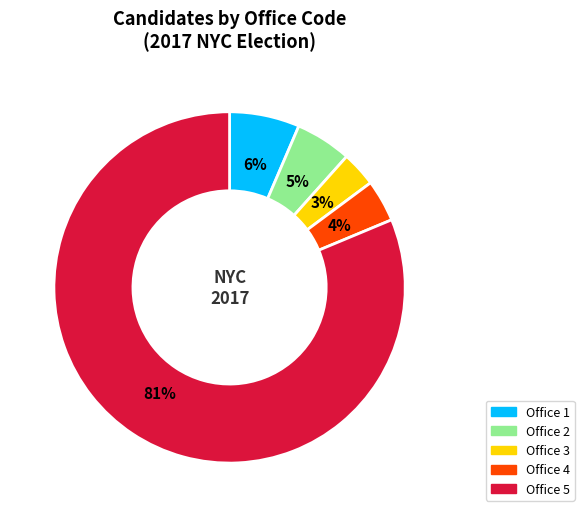

Between Office 3 and Office 5, which is larger?

Office 5